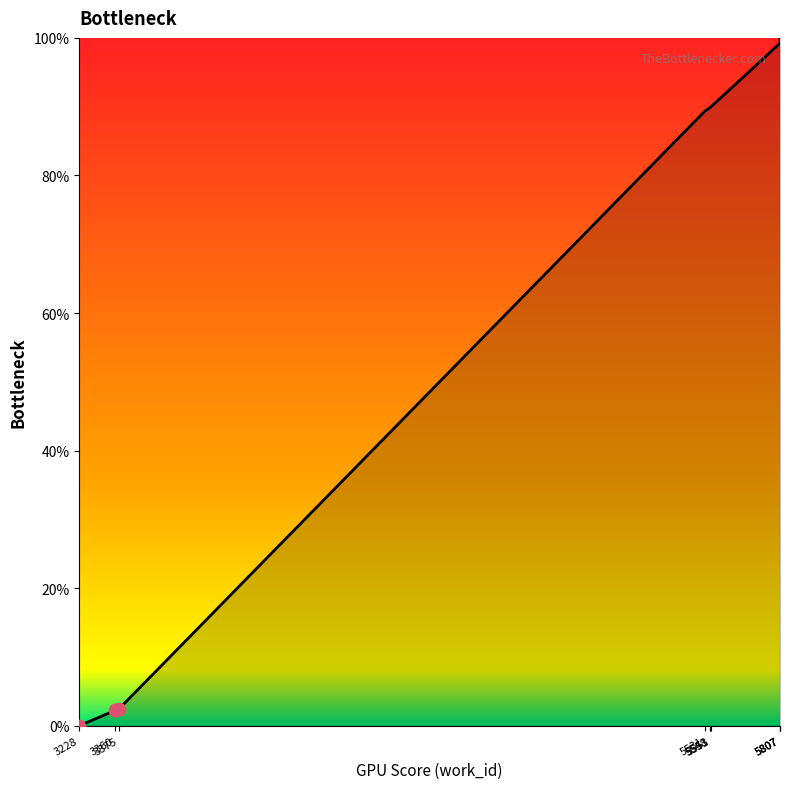

Which has a higher value, 3360 or 5807?

5807